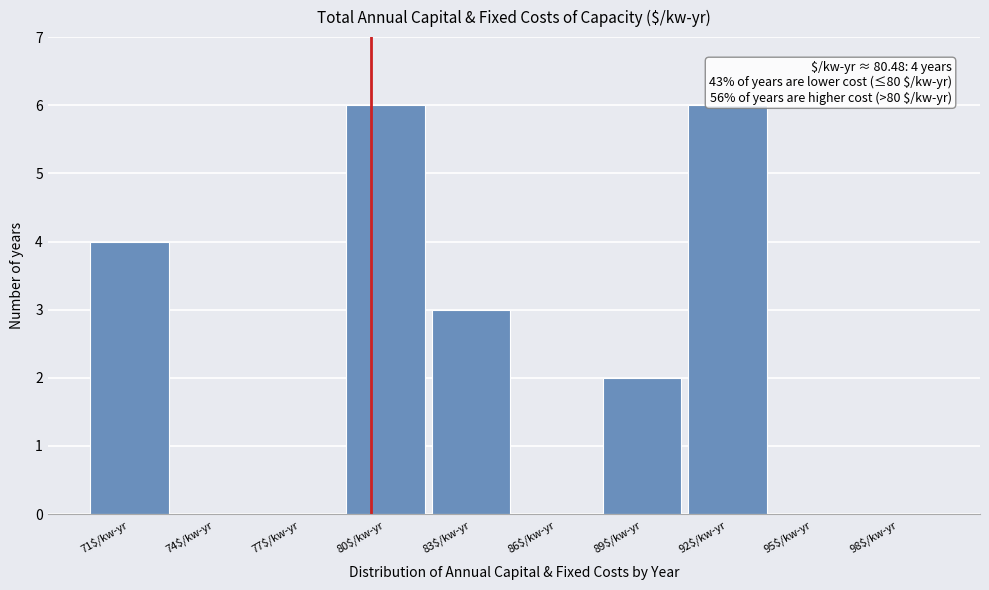

True or false: the data shows 3 at 89$/kw-yr.

False